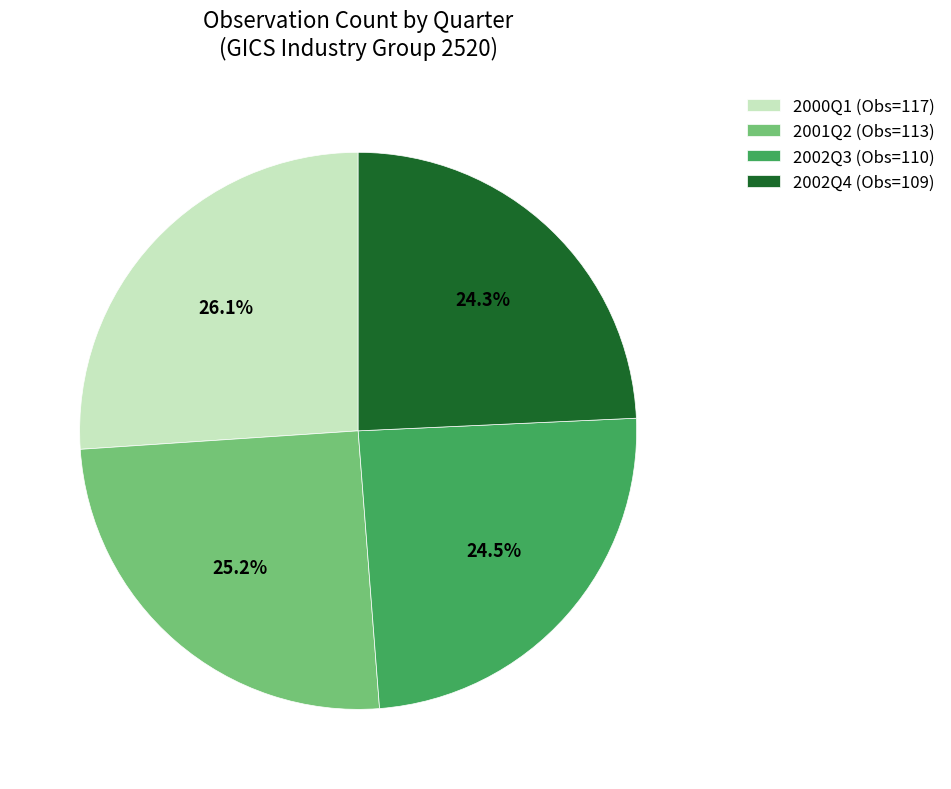

Which slice is the largest?

2000Q1 (Obs=117)